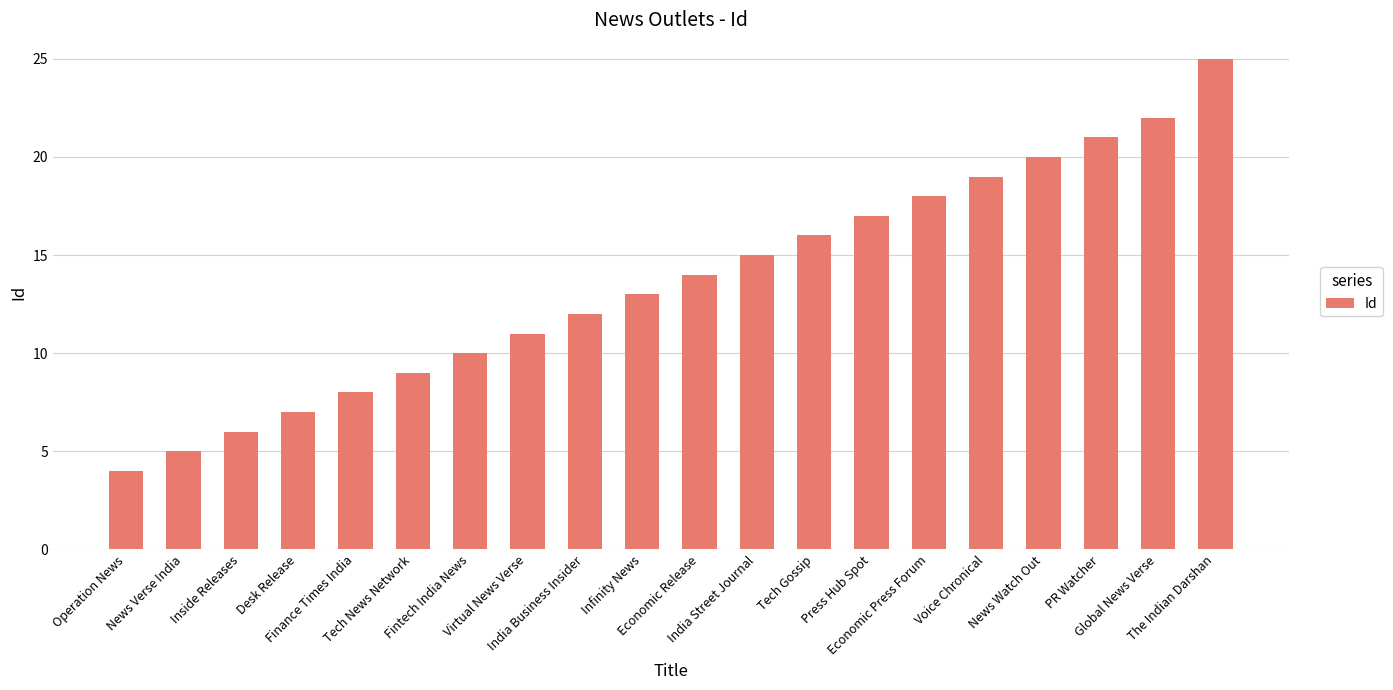

What is the average value?

14